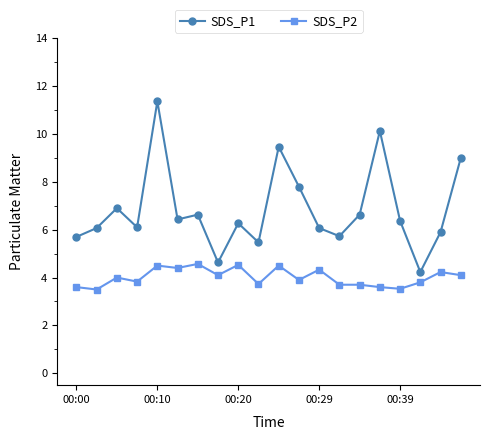

What is the sum of all SDS_P1 values?

136.9